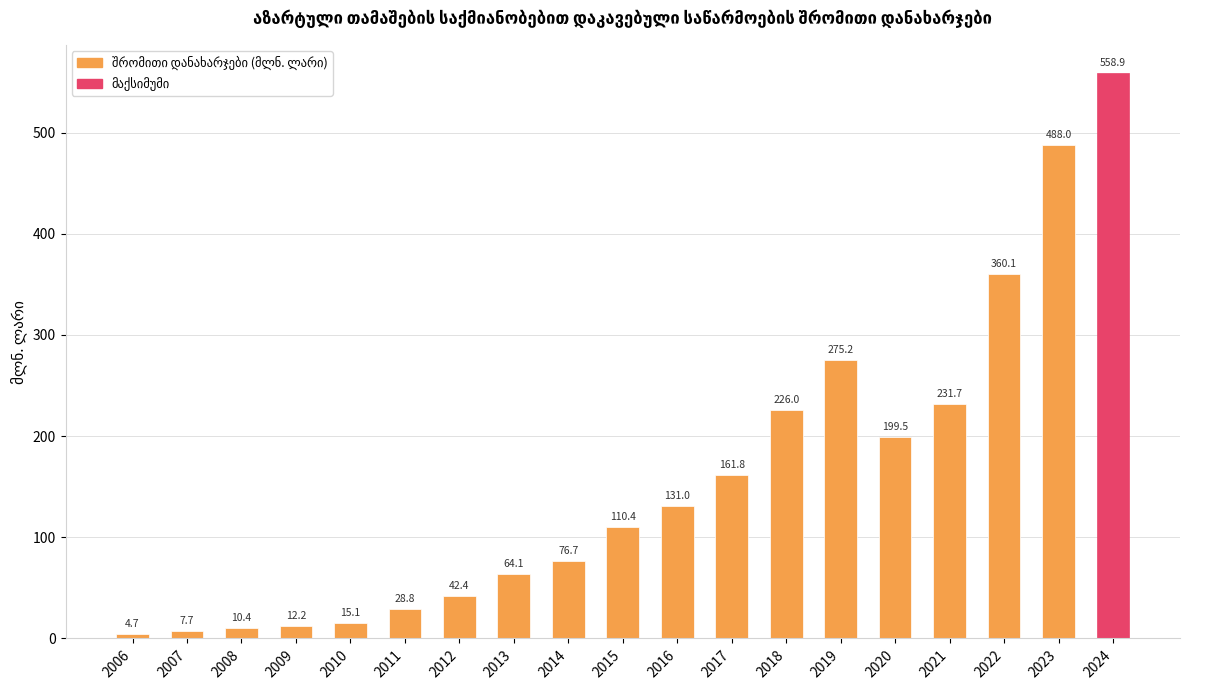

At which label does the data first exceed 110?

2015